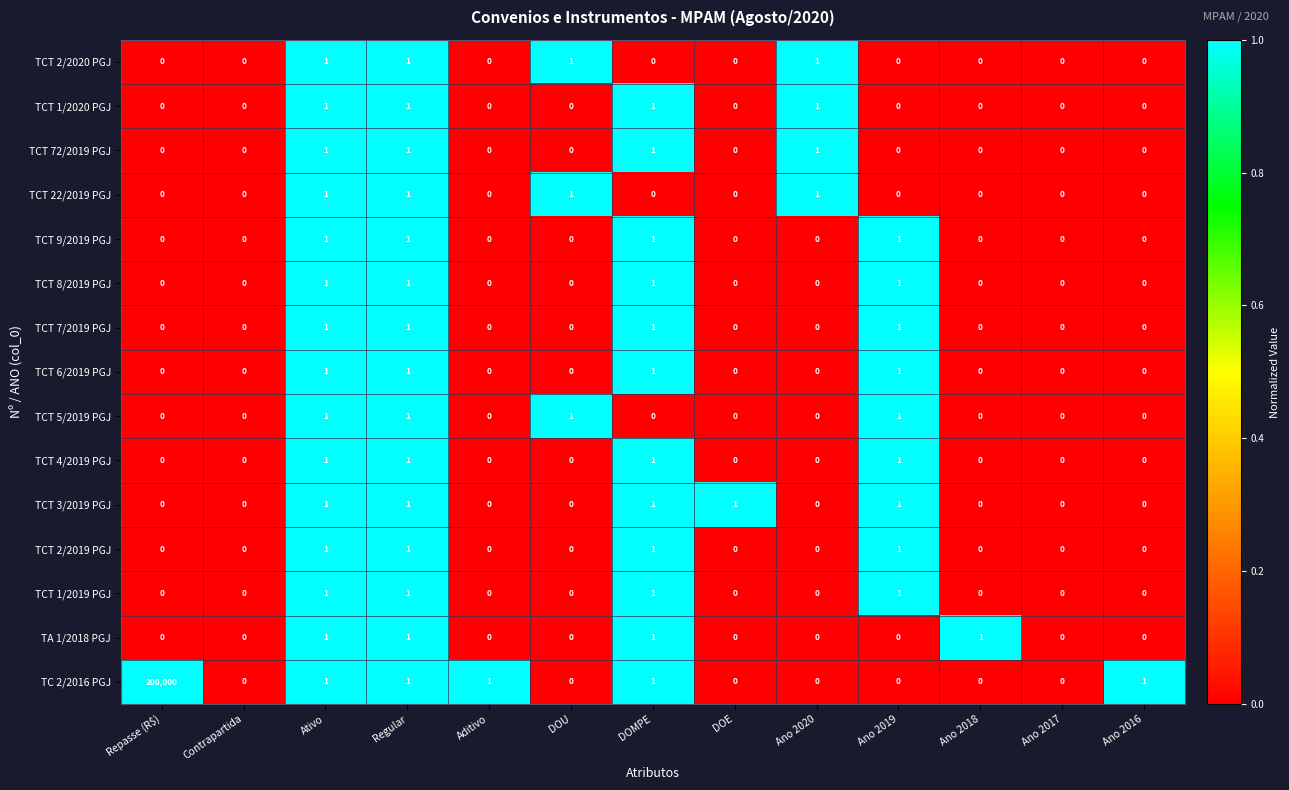

What is the maximum value for TC 2/2016 PGJ?

200000